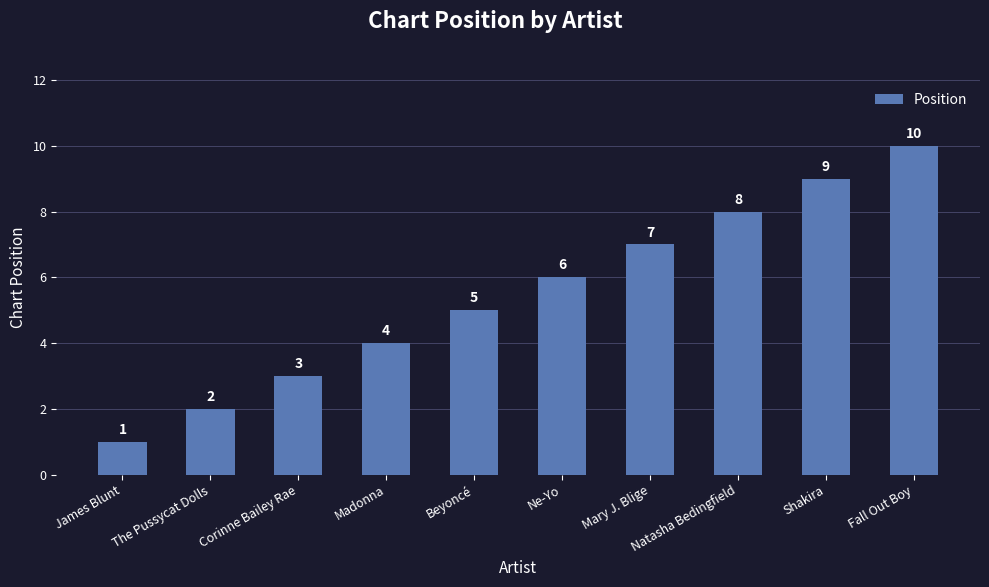

True or false: the data shows 10 at Mary J. Blige.

False